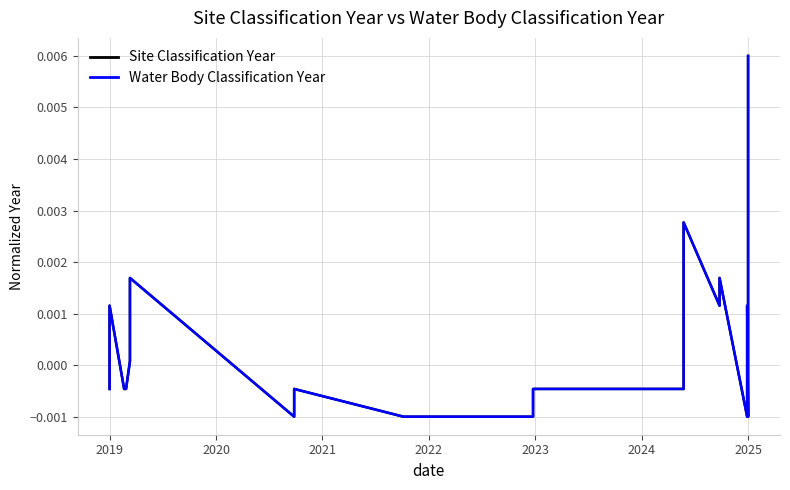

The value of Water Body Classification Year at 2025 is -0.0. True or false?

False